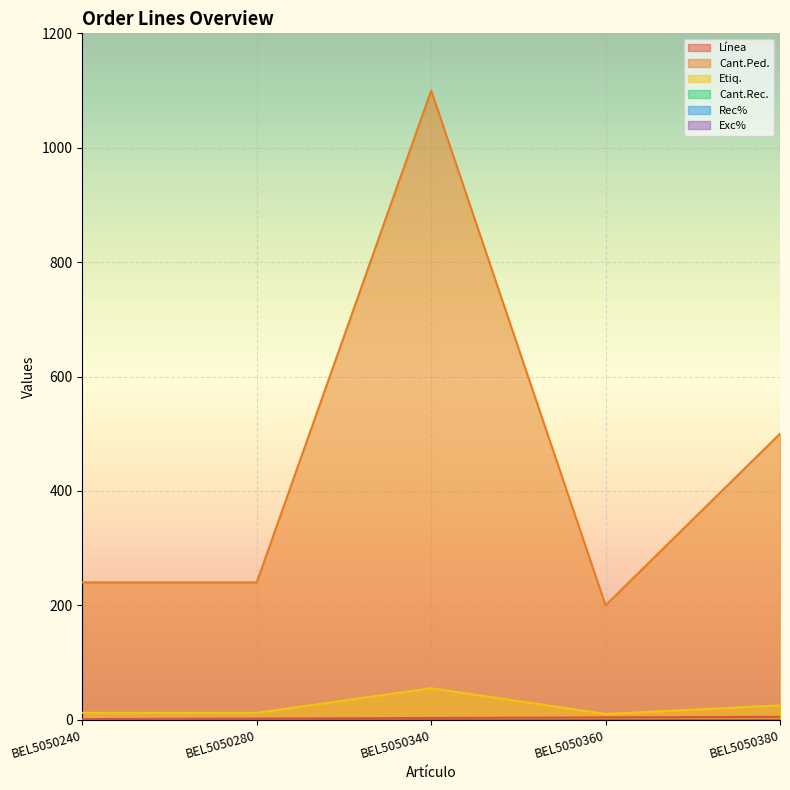

True or false: Etiq. has a value of 12 at BEL5050240.

True